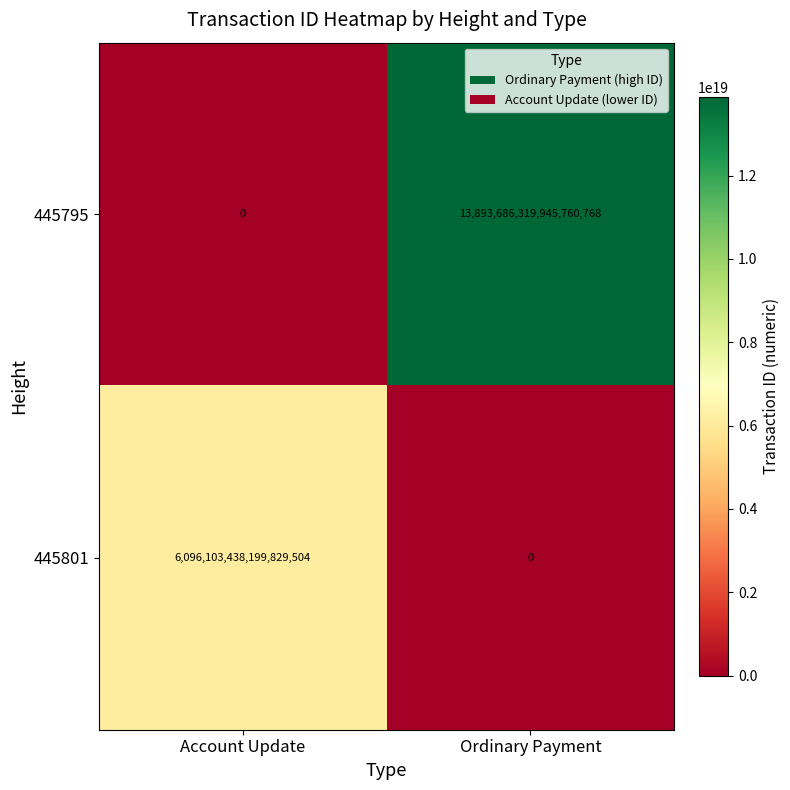

At which category does the chart reach its peak across all series?

Ordinary Payment